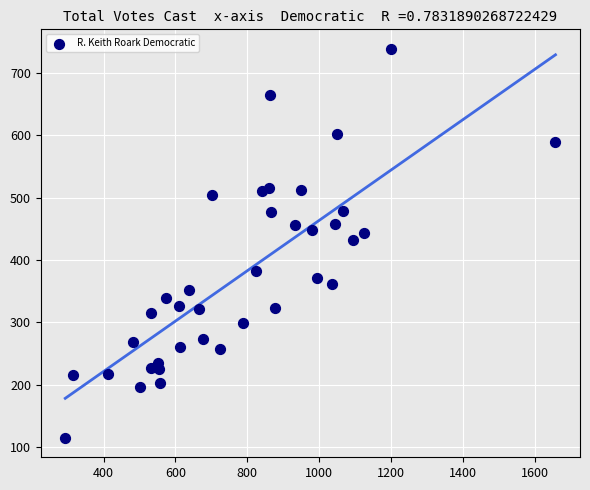

What is the range of X values (max minus min)?

1365